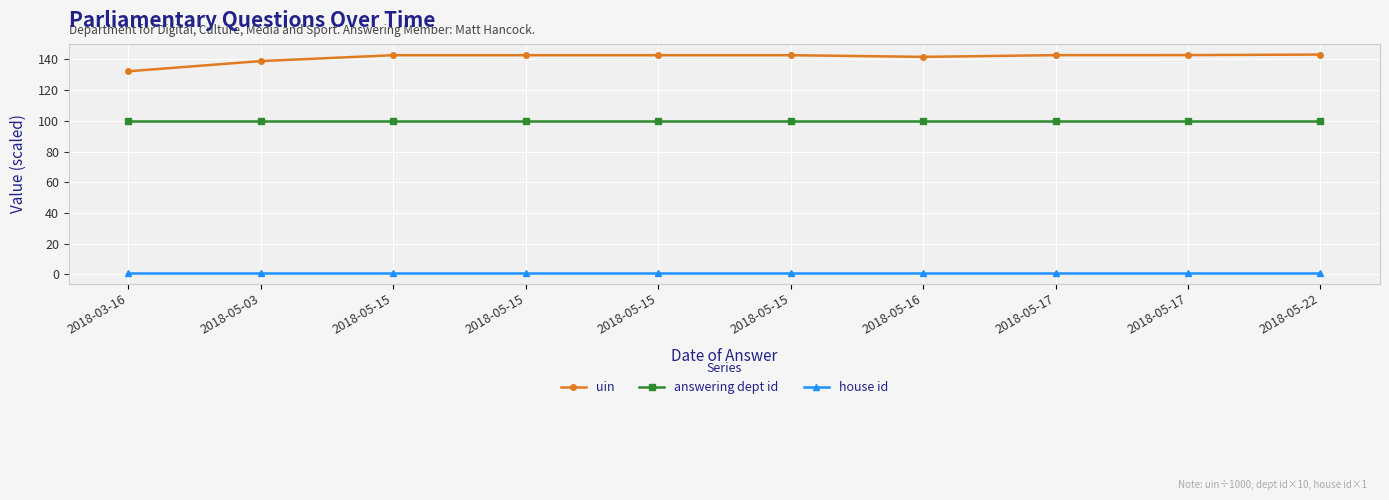

What are all the series names shown in the legend?

uin, answering dept id, house id